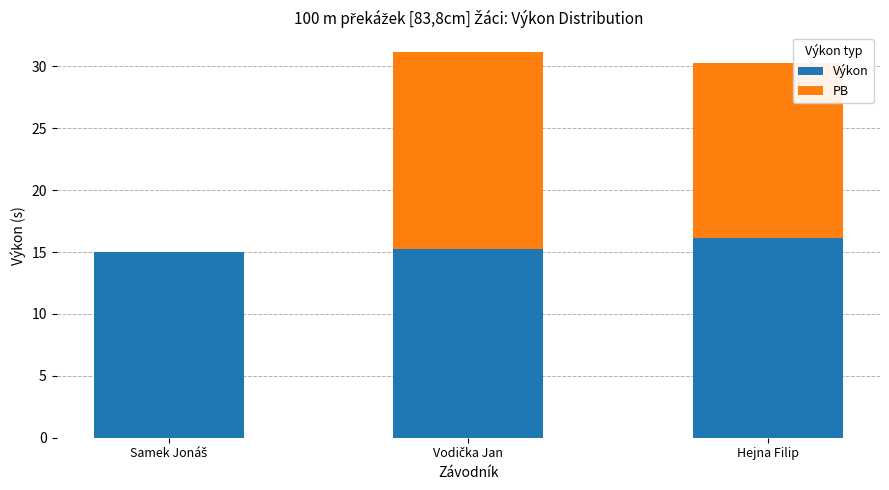

Are the bars grouped side by side (vs. stacked)?

No